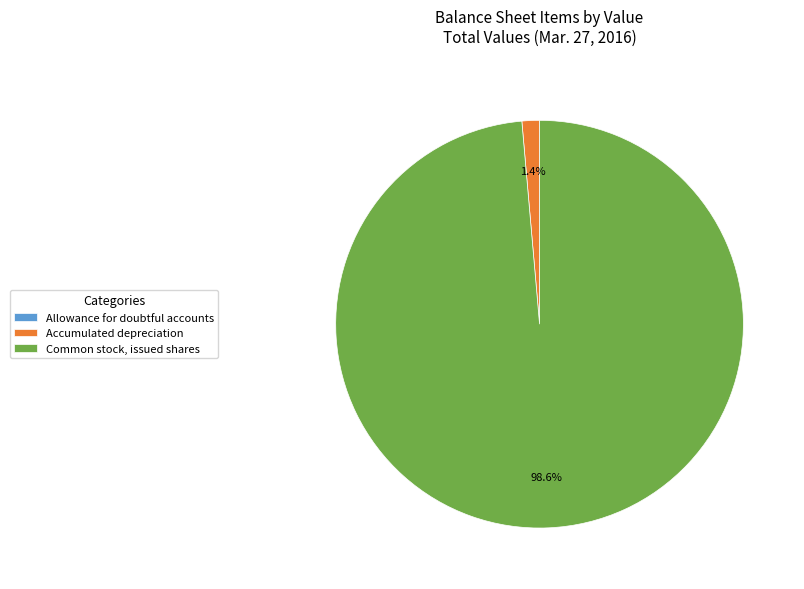

Between Accumulated depreciation and Common stock, issued shares, which is larger?

Common stock, issued shares